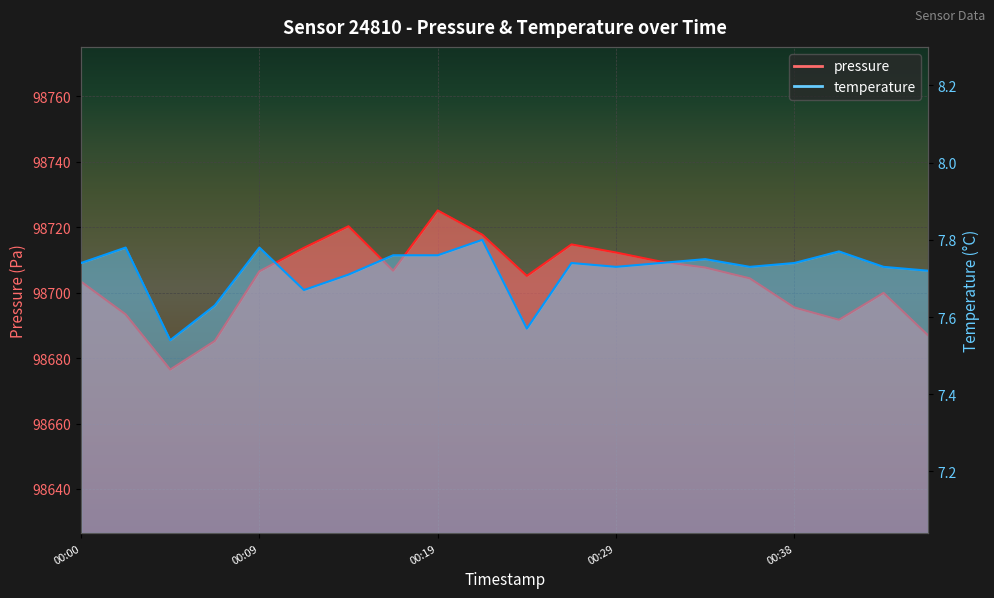

True or false: pressure has a value of 37613.3 at 00:21.

False